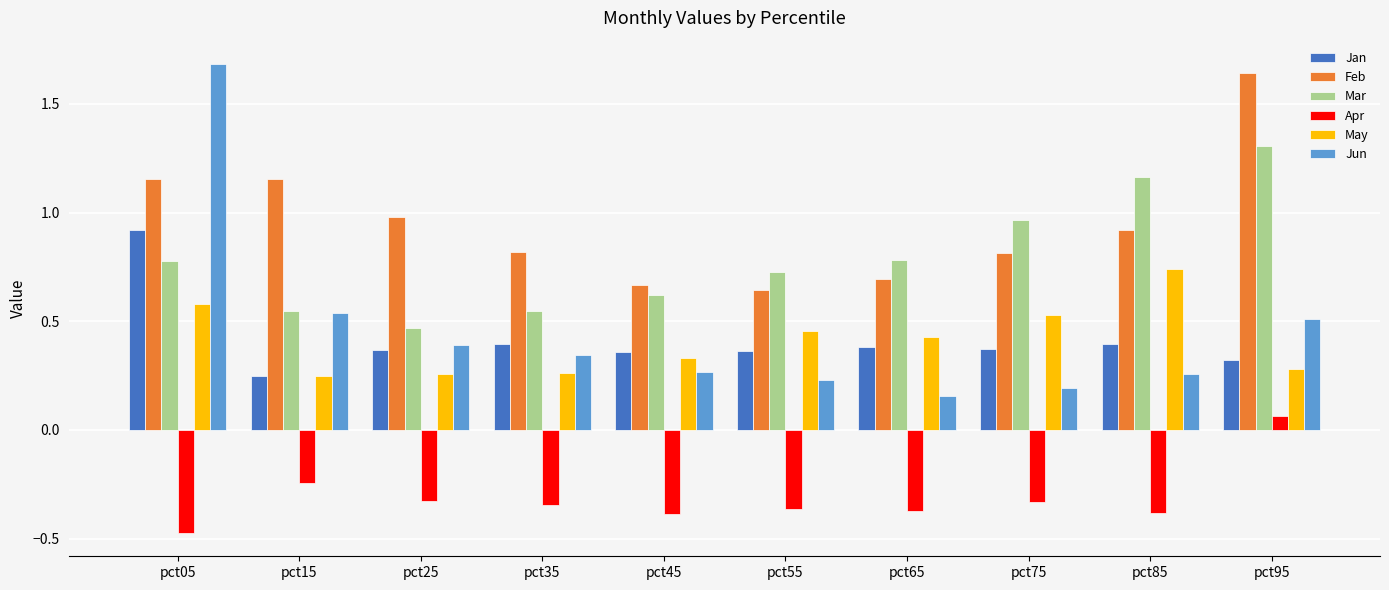

Between pct05 and pct25, which series saw the biggest shift?

Jun